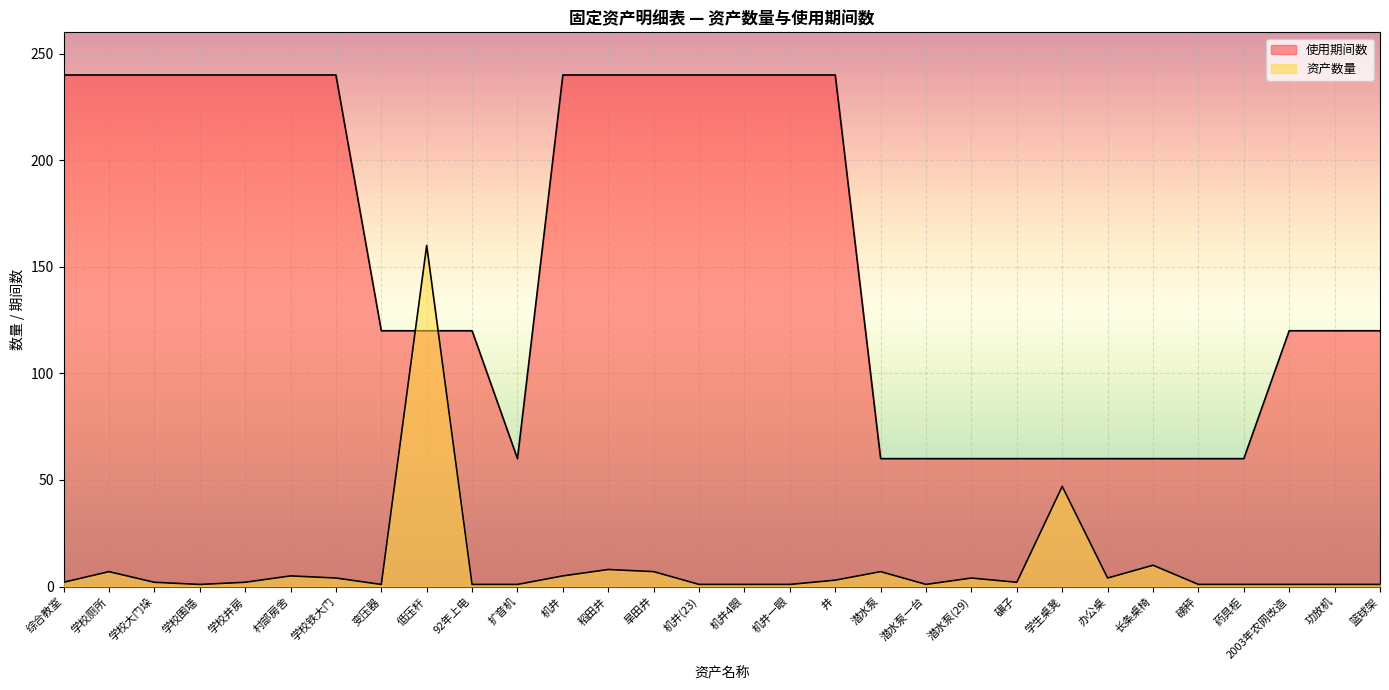

What is the total value across all series at 办公桌?

64